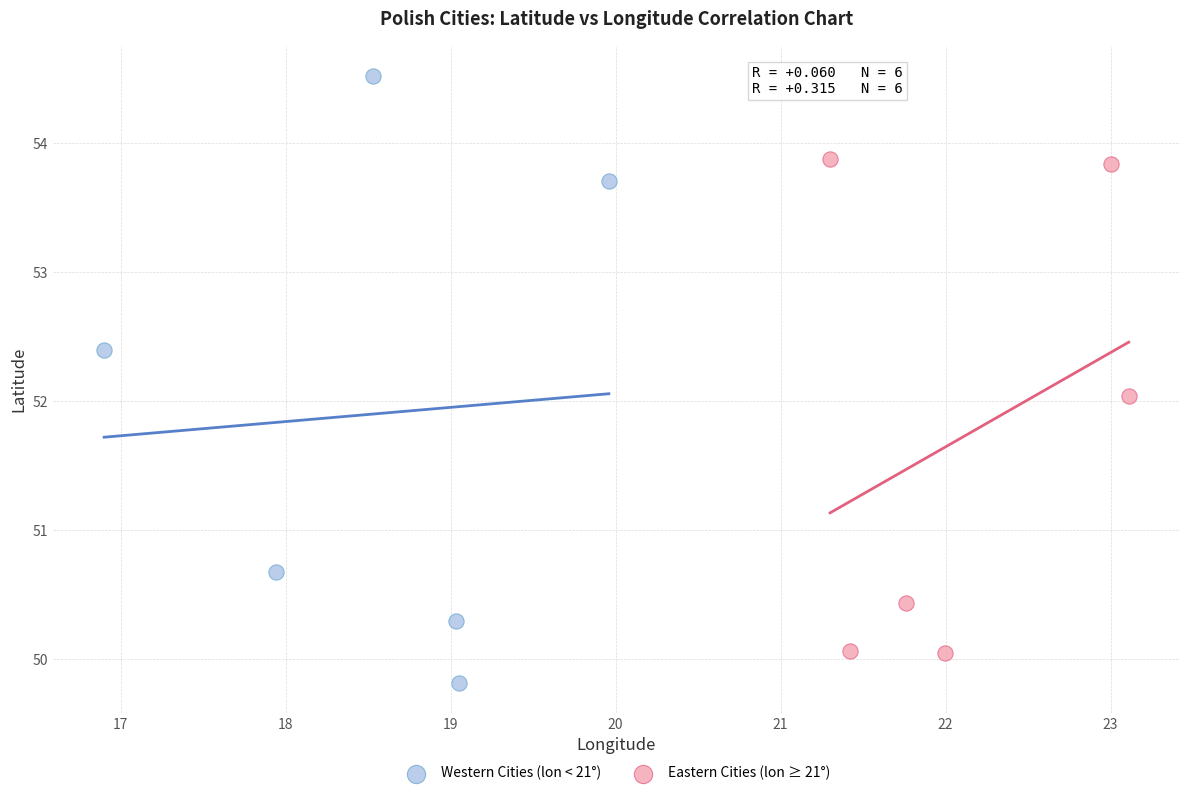

Which series contains the lowest Y value?

Western Cities (lon < 21°)